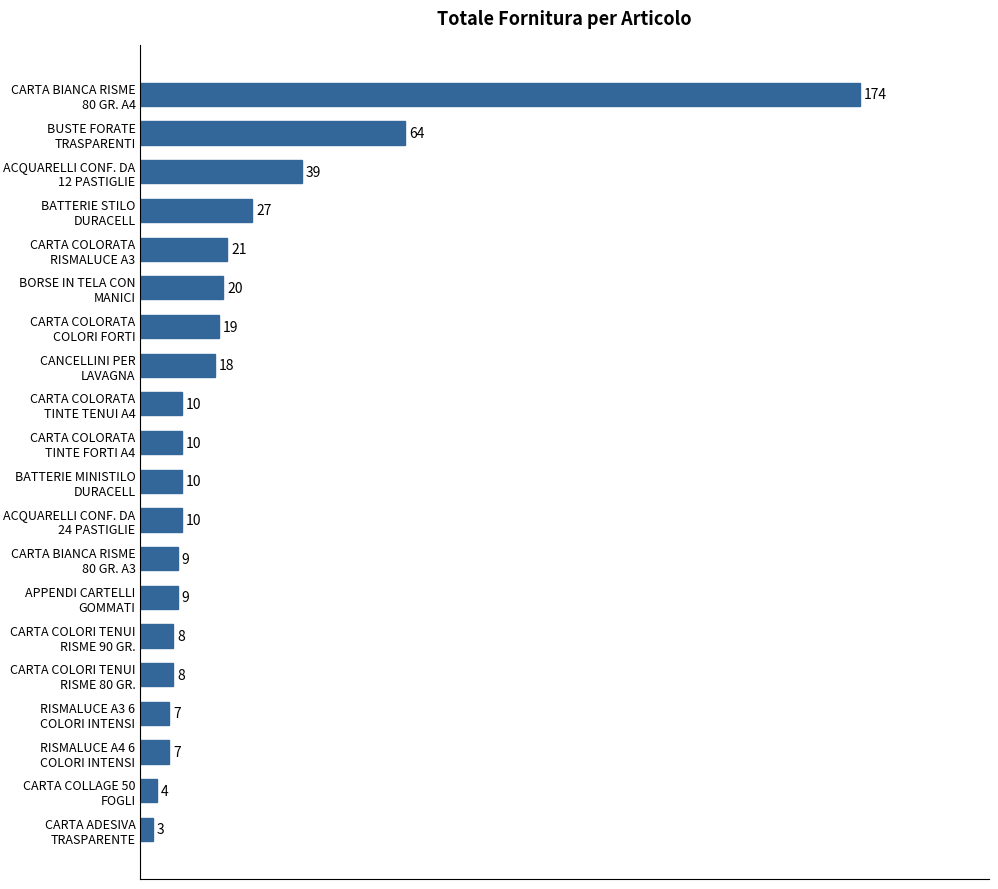

How many data points does each series have?

20